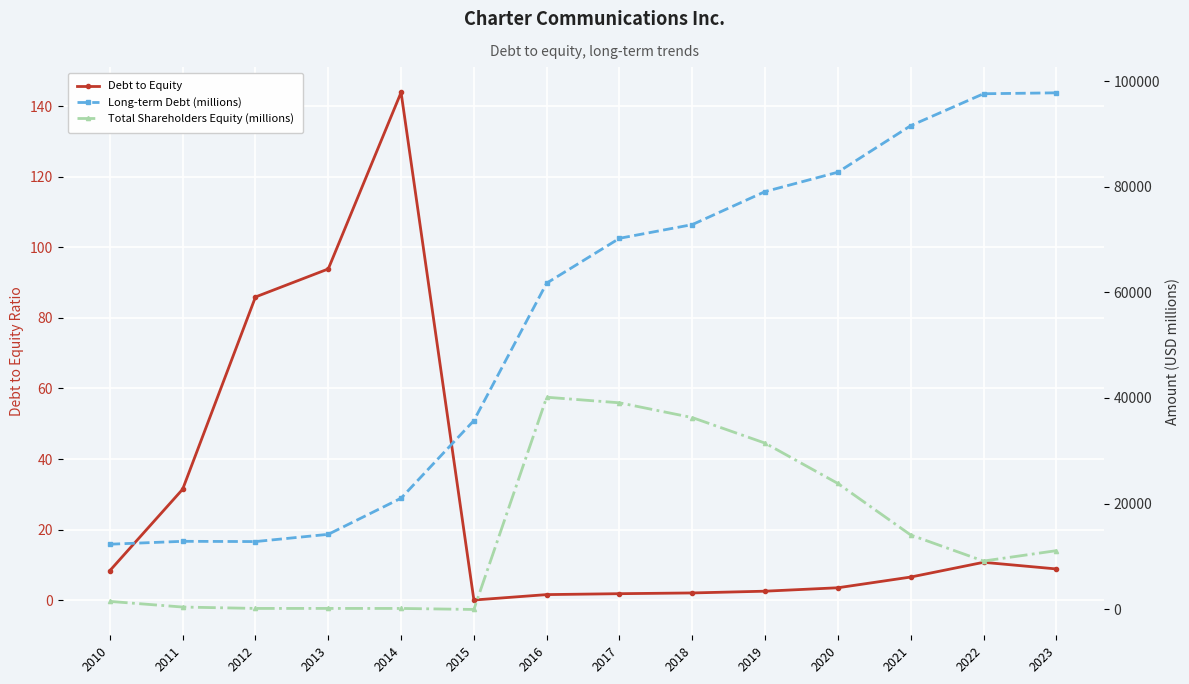

True or false: Long-term Debt (millions) and Total Shareholders Equity (millions) cross at least once.

False